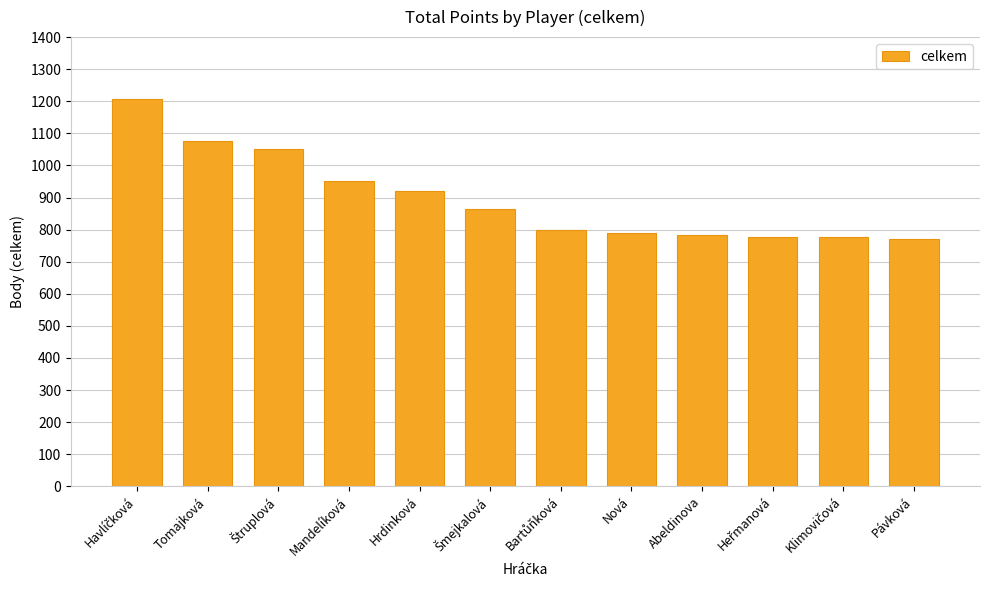

Approximately how many times larger is the value at Mandelíková compared to Tomajková?

0.9